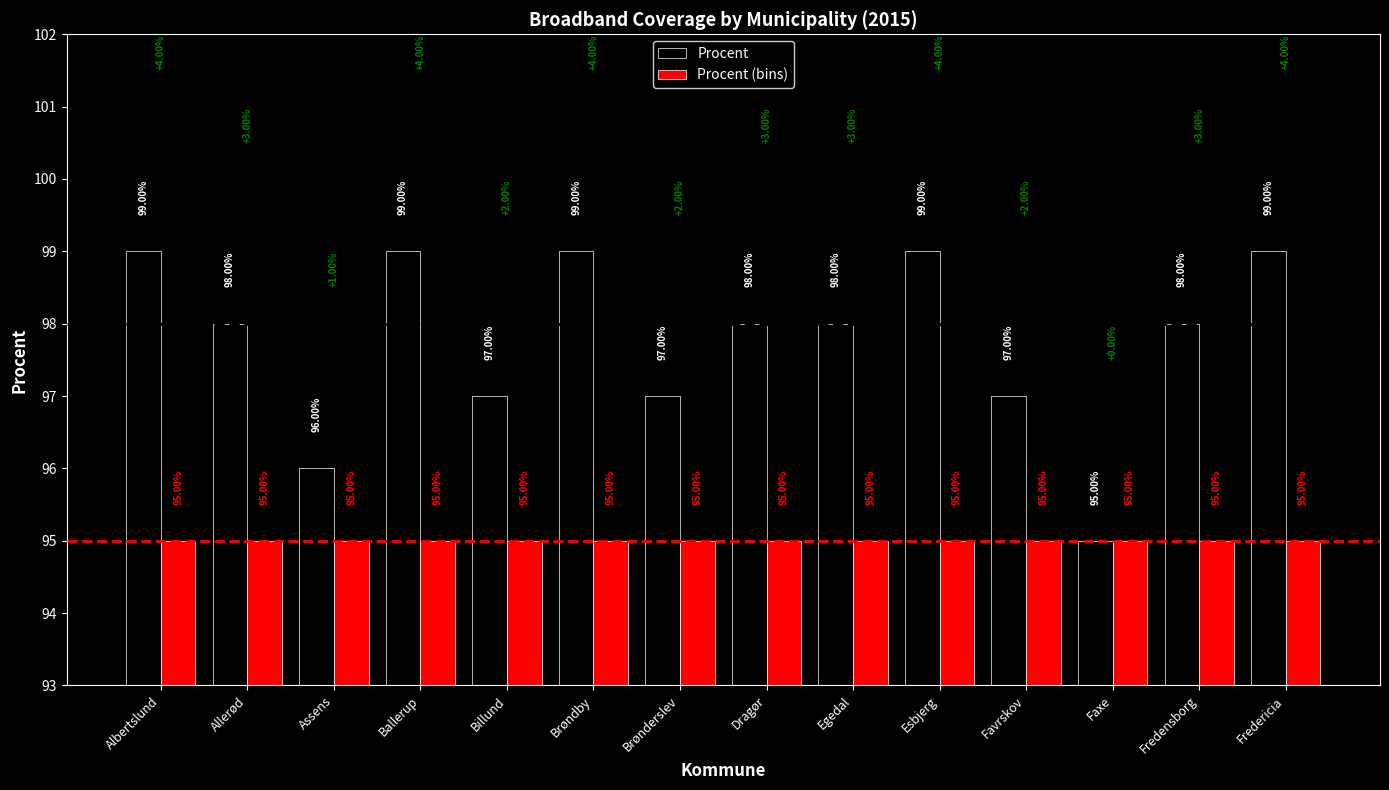

What is the value of the Procent bar at the 9th from the left?

98